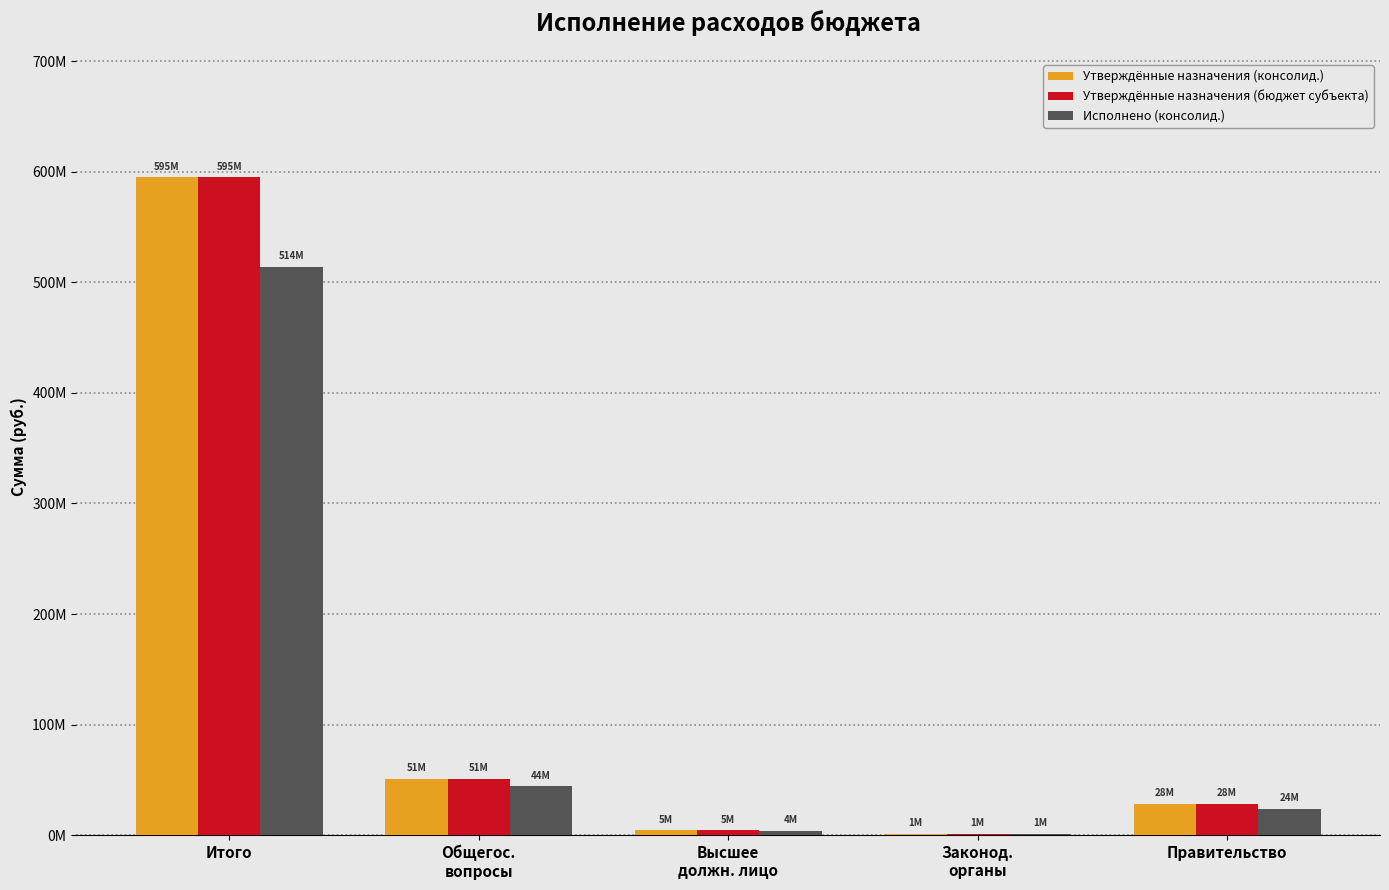

At how many categories does at least one series exceed 584403005?

1